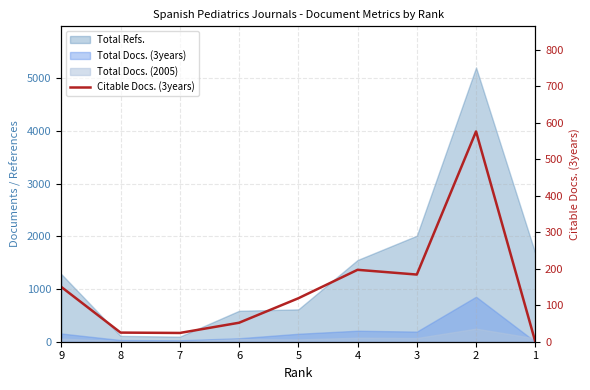

How many positive values are there?

8